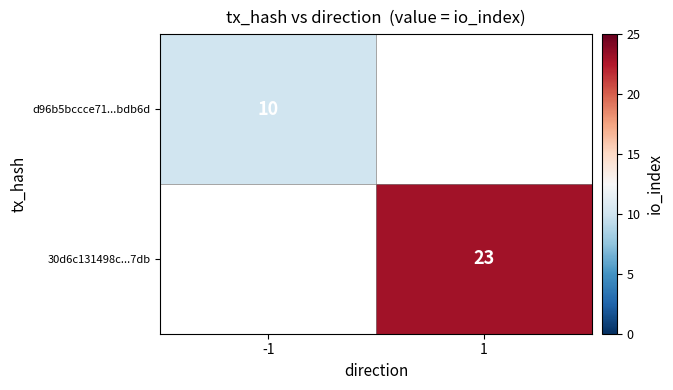

The 30d6c131498c...7db series shows 23 at 1. True or false?

True